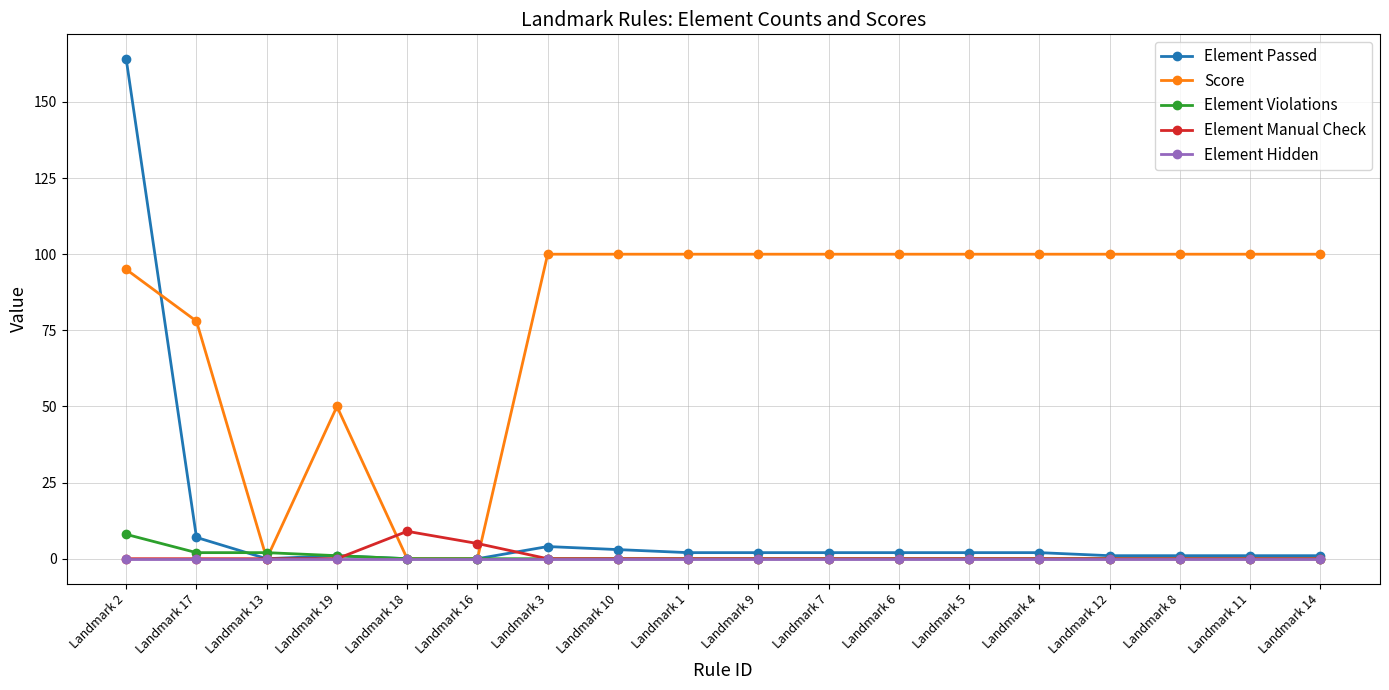

Which category has the highest value across all series?

Landmark 2